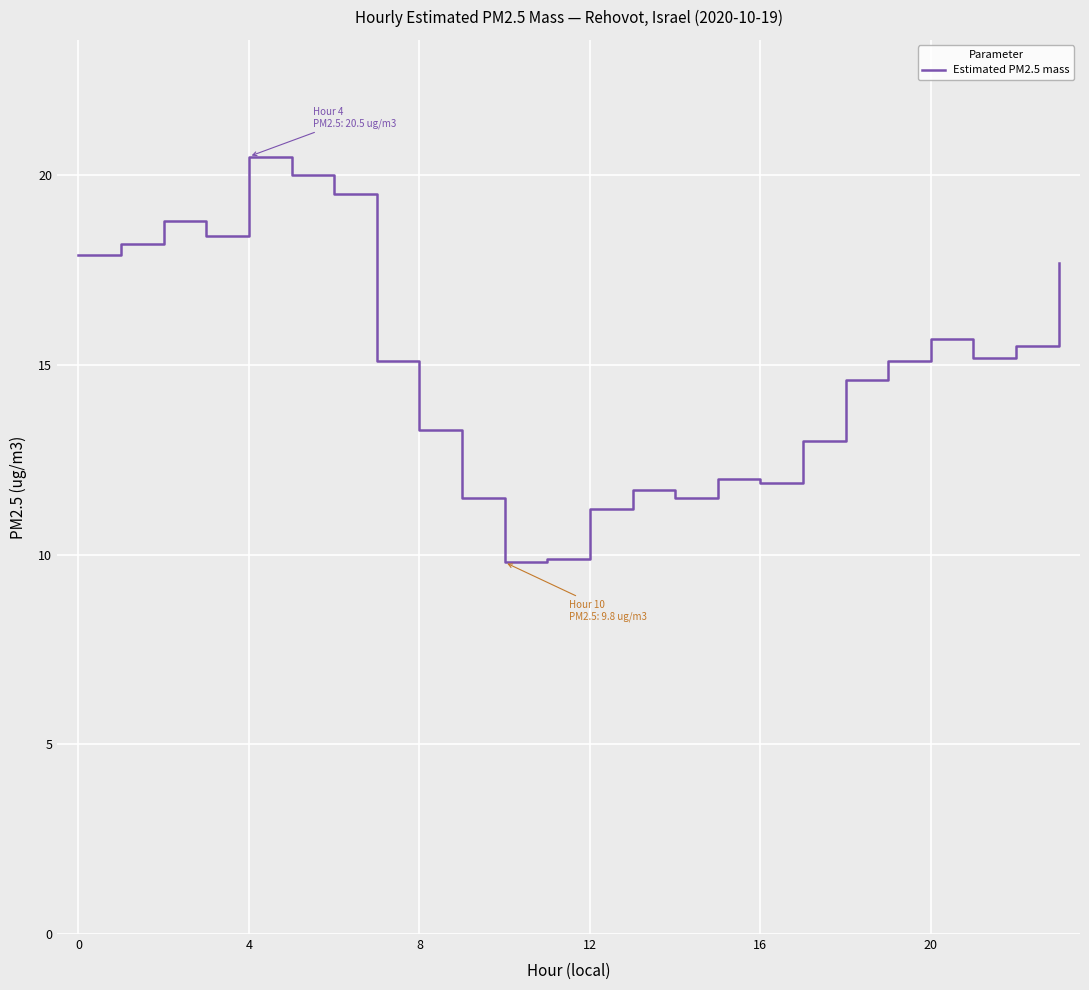

What is the greatest value displayed?

20.5